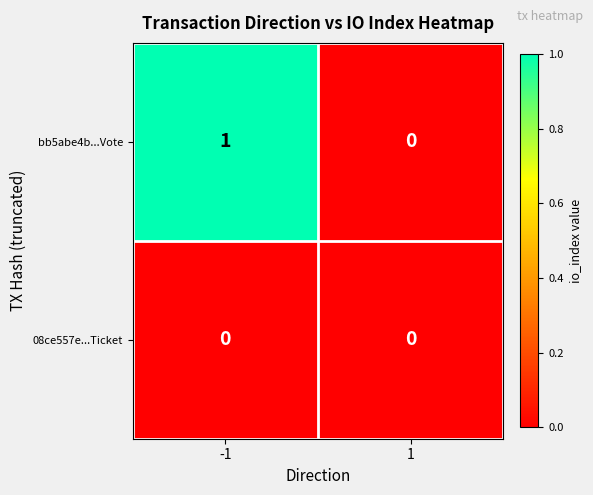

At which category does the chart reach its peak across all series?

-1